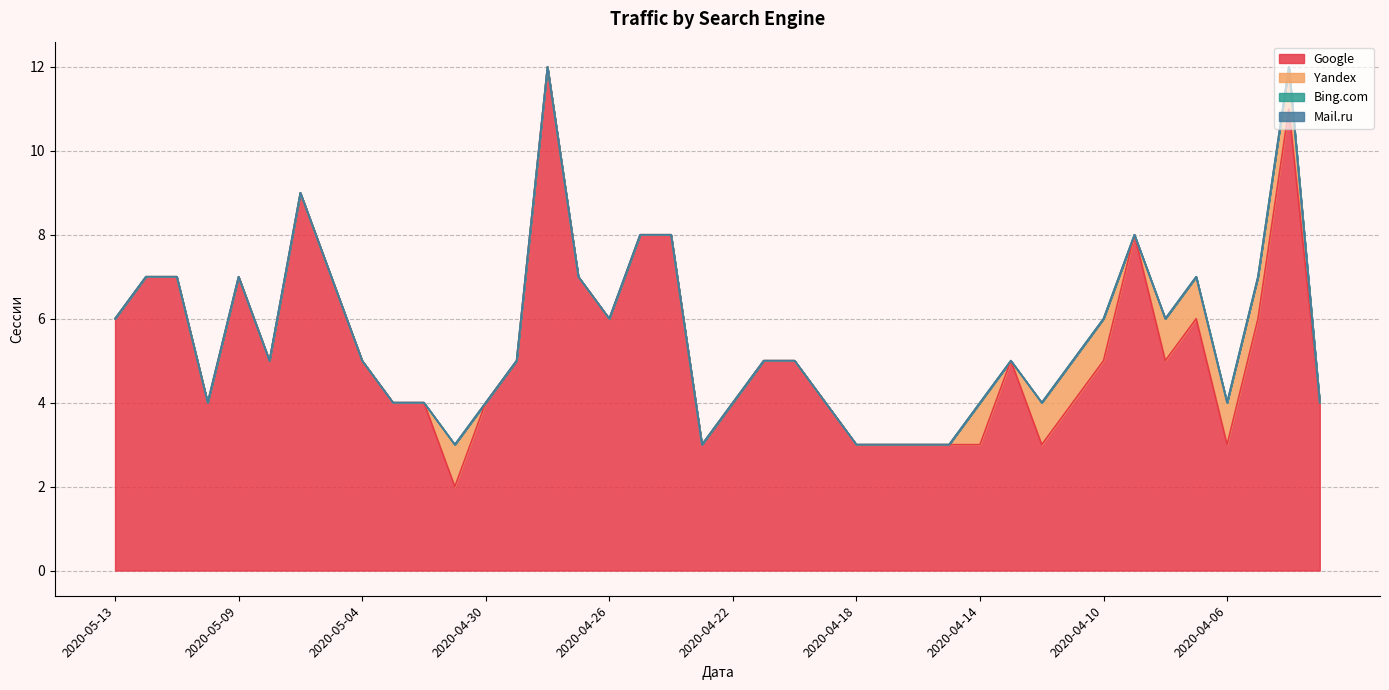

Rank the categories by Bing.com value from highest to lowest.

2020-05-13, 2020-05-12, 2020-05-11, 2020-05-10, 2020-05-09, 2020-05-08, 2020-05-06, 2020-05-05, 2020-05-04, 2020-05-03, 2020-05-02, 2020-05-01, 2020-04-30, 2020-04-29, 2020-04-28, 2020-04-27, 2020-04-26, 2020-04-25, 2020-04-24, 2020-04-23, 2020-04-22, 2020-04-21, 2020-04-20, 2020-04-19, 2020-04-18, 2020-04-17, 2020-04-16, 2020-04-15, 2020-04-14, 2020-04-13, 2020-04-12, 2020-04-11, 2020-04-10, 2020-04-09, 2020-04-08, 2020-04-07, 2020-04-06, 2020-04-05, 2020-04-04, 2020-04-03